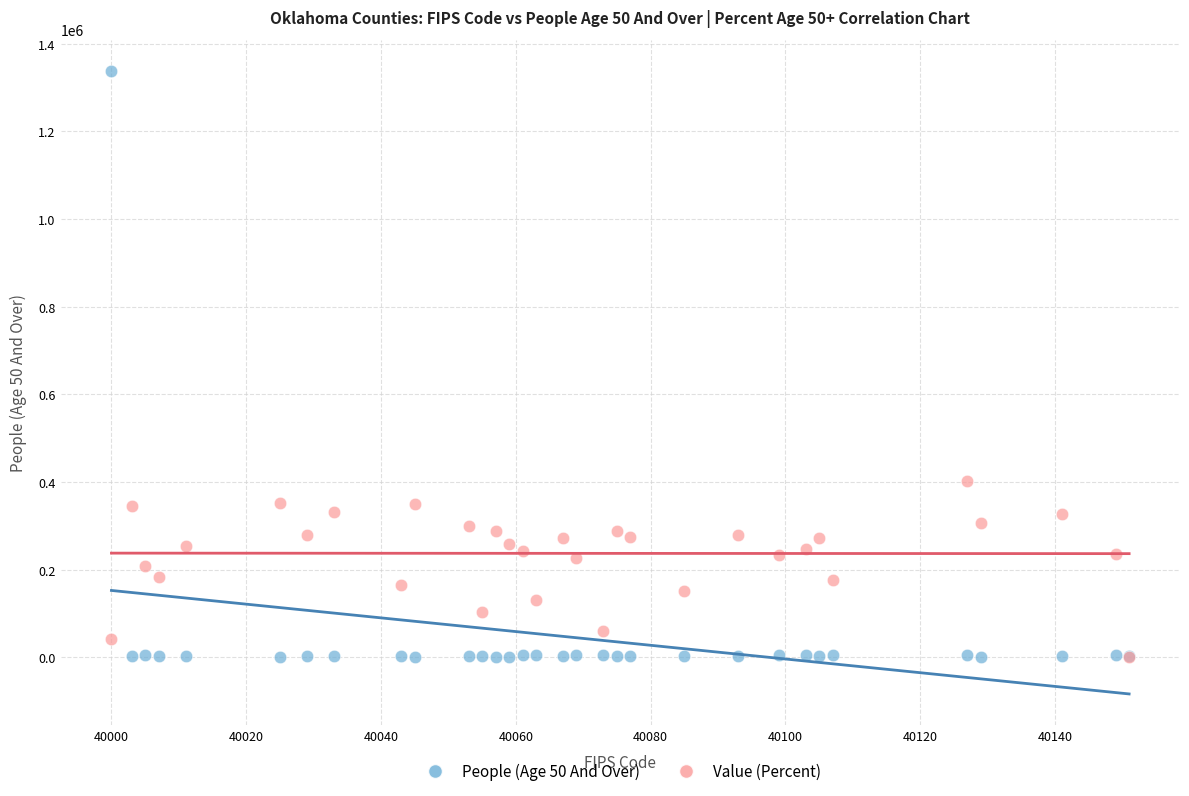

Across all series, what Y value is closest to 669256?

401602.5